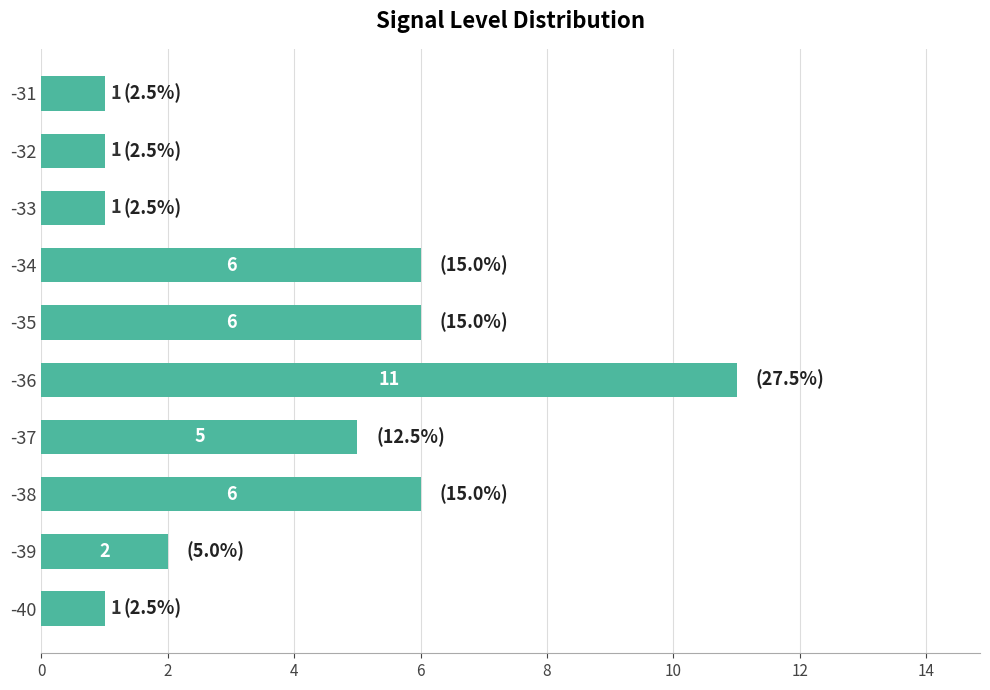

Is it true that the value at -32 is 1?

True